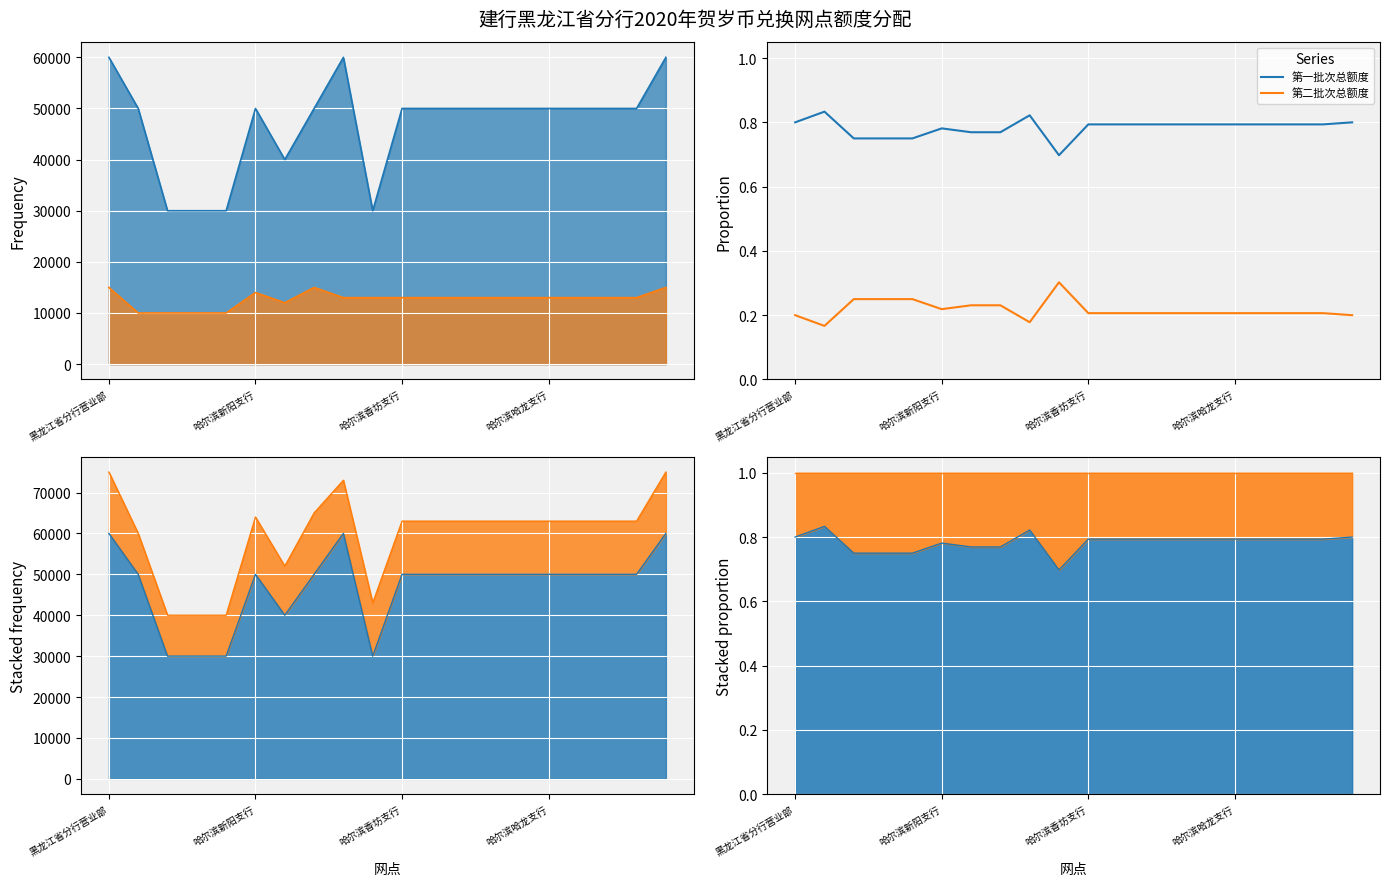

List the series in order of their peak value, highest first.

第一批次总额度, 第二批次总额度